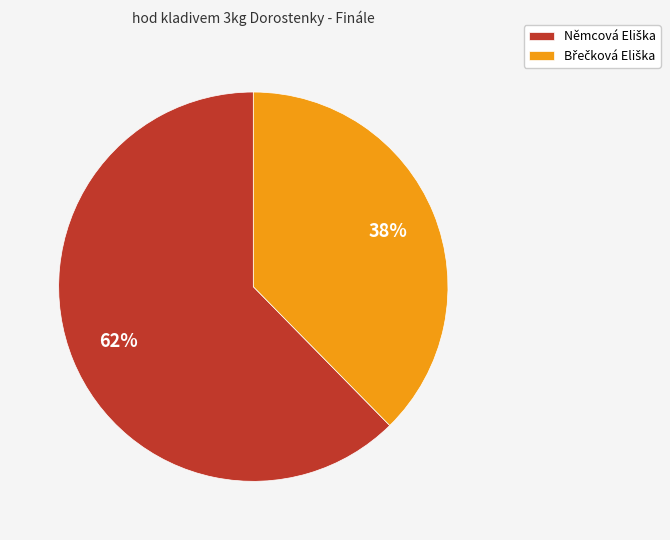

Is there any slice that represents more than half of the pie?

Yes